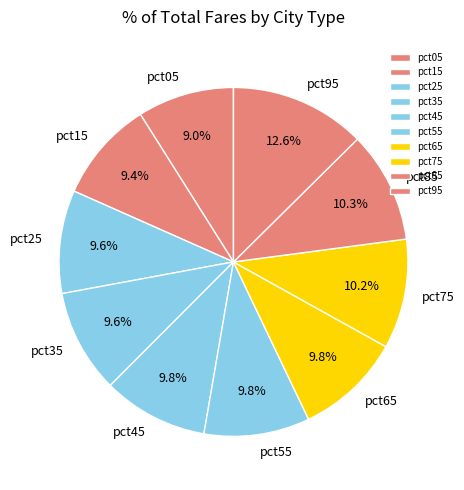

To the nearest percent, what is the average slice percentage?

10%